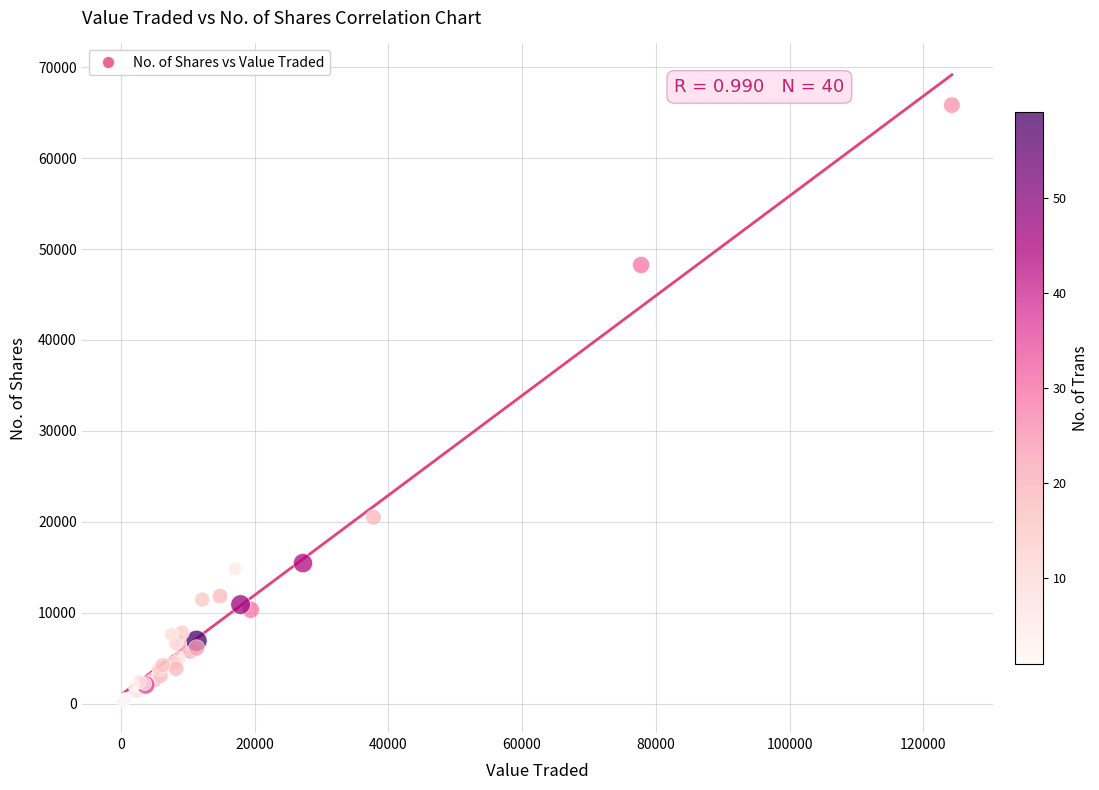

What Y value in the scatter plot is closest to 33017?

20486